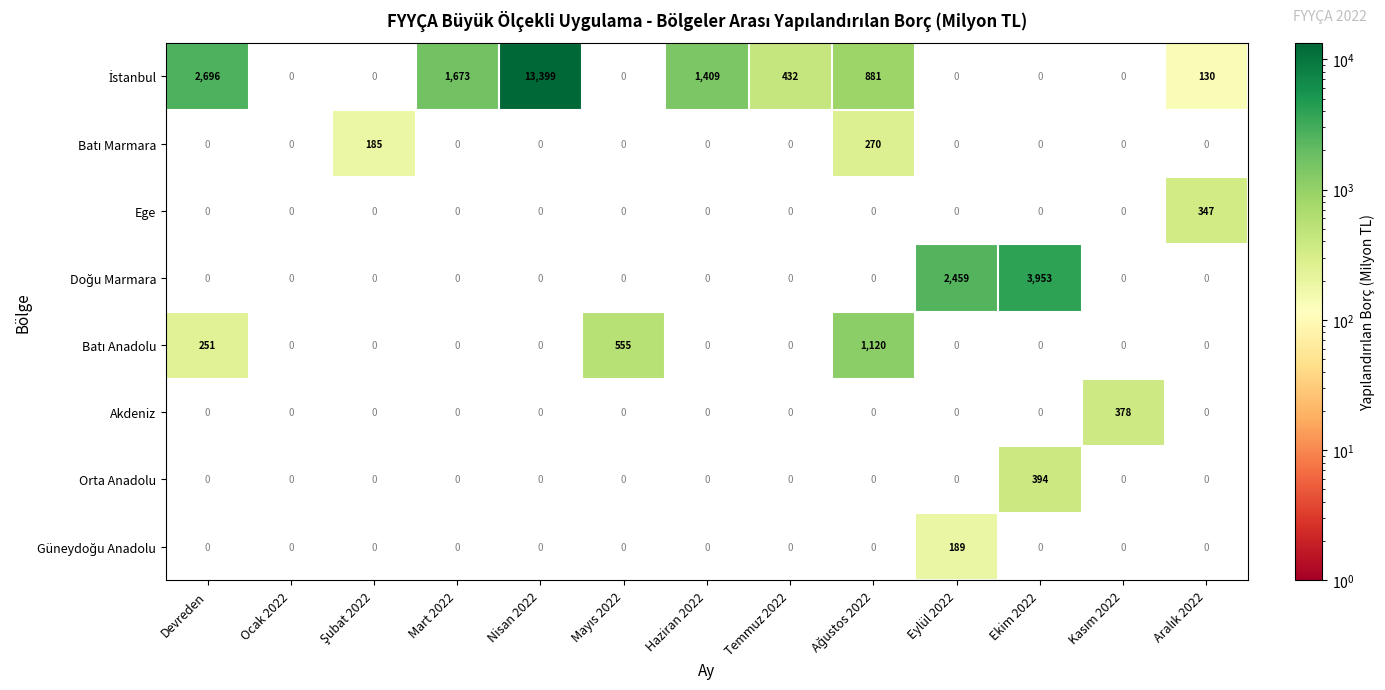

At which category does the chart reach its peak across all series?

Nisan 2022